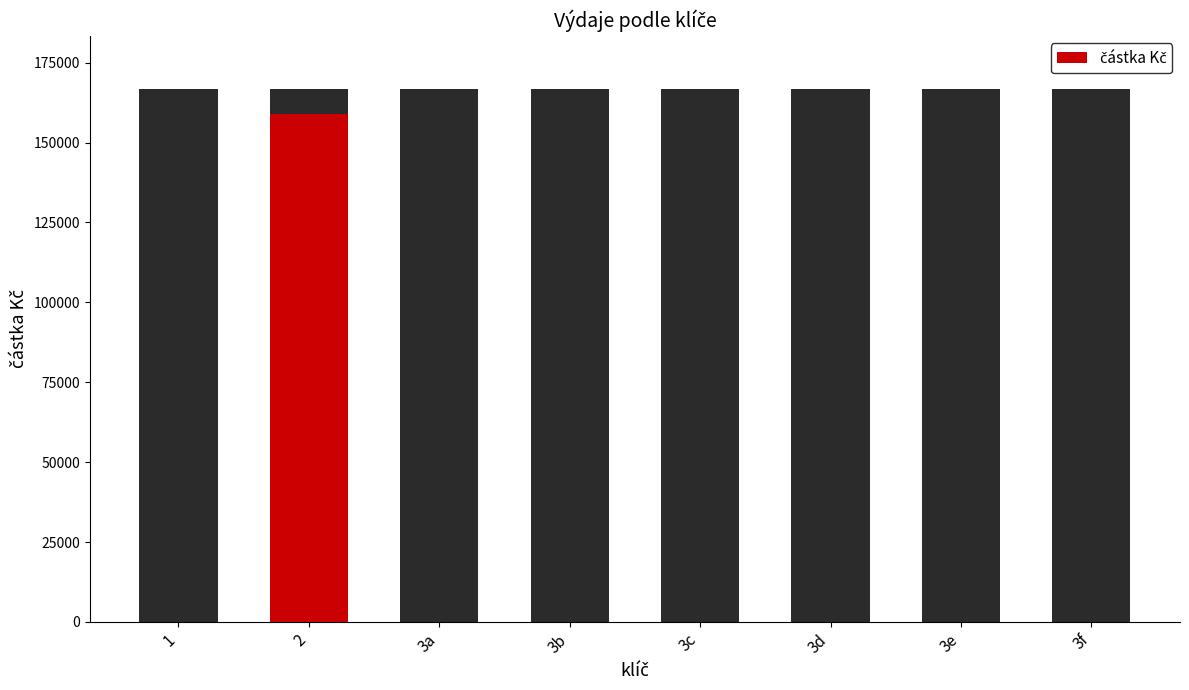

What is the maximum value shown in the chart?

158782.3